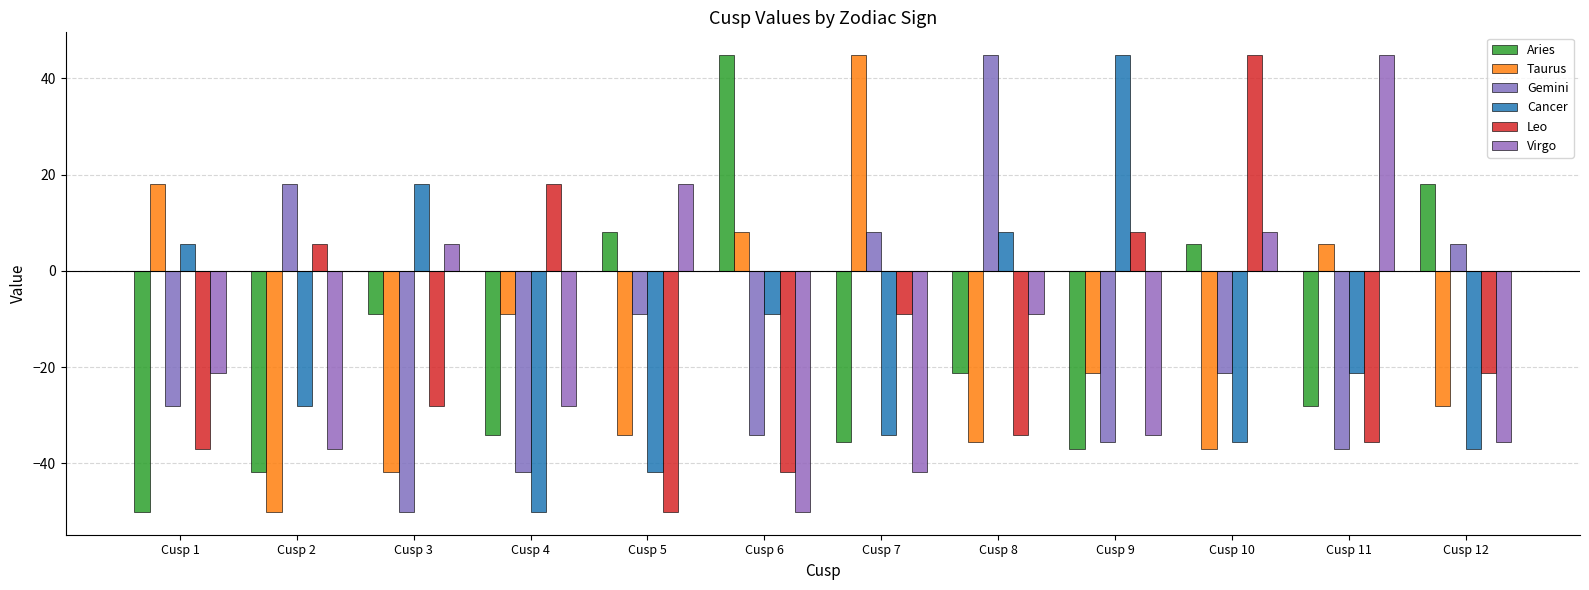

Which has a higher value, Cusp 3 or Cusp 5?

Cusp 5